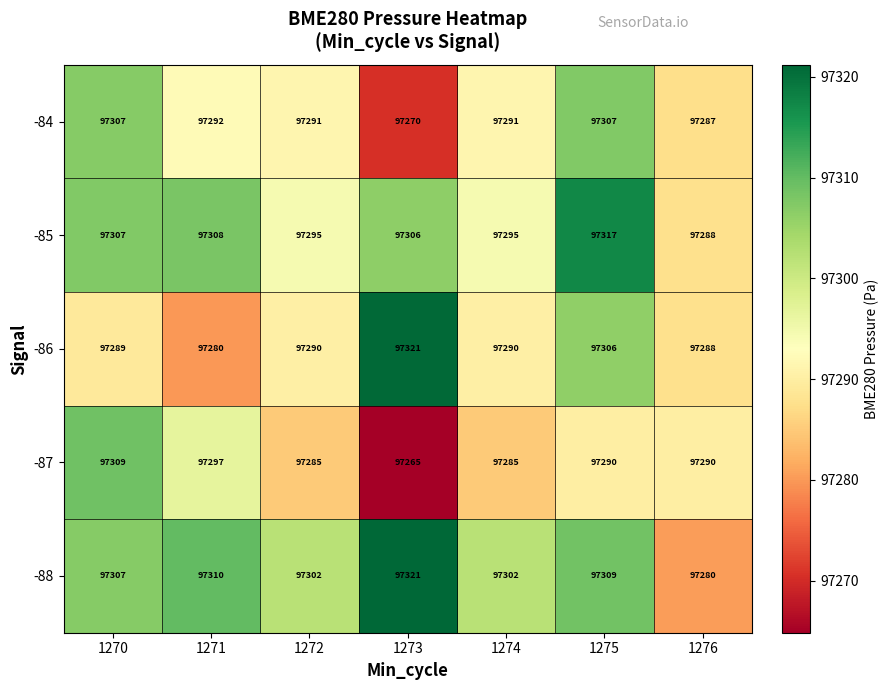

Between 1271 and 1272, which series saw the biggest shift?

-85